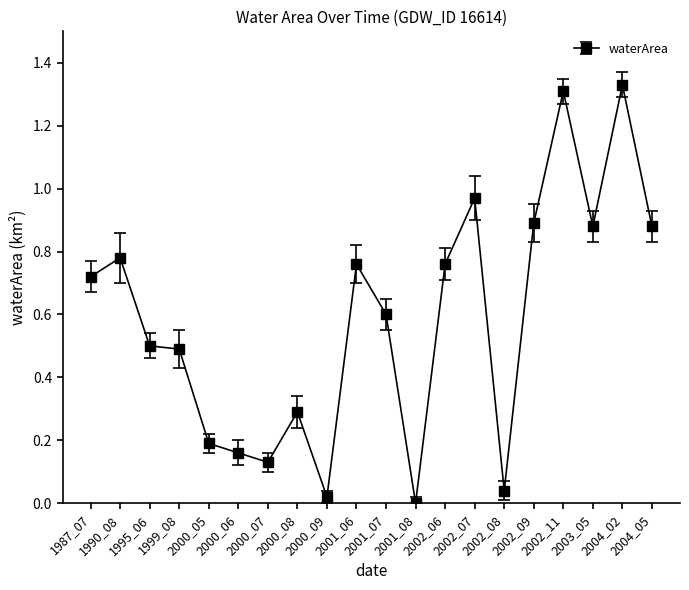

At which category does the data reach its first local peak?

1990_08